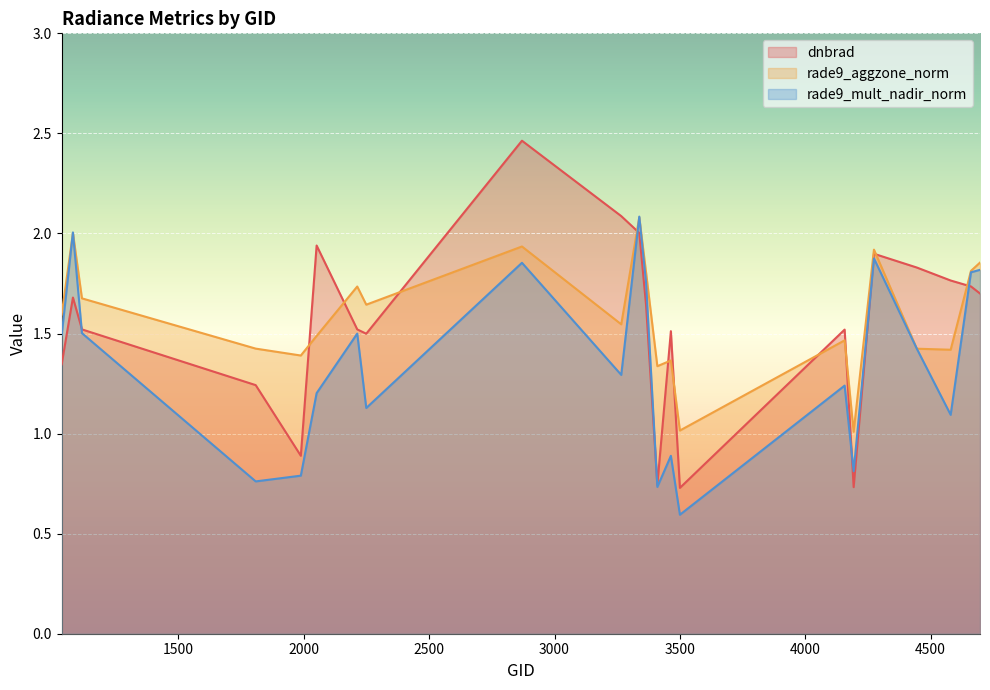

True or false: dnbrad has a value of 0.4 at 2213.

False